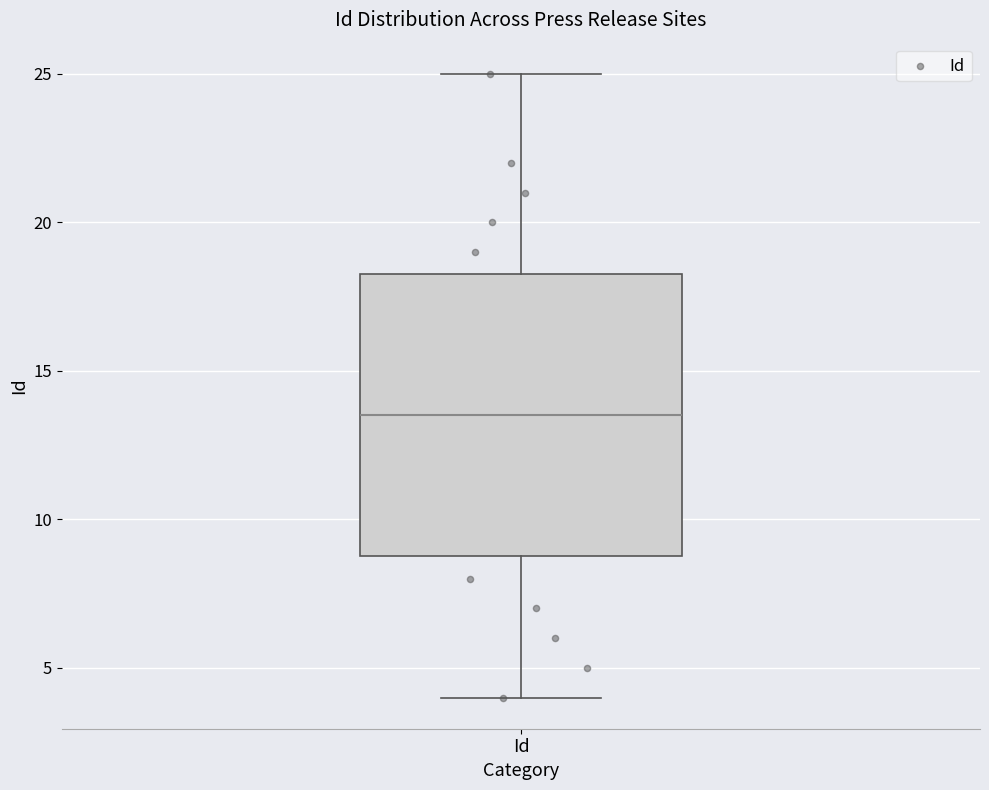

Where is the upper edge of the box for Id on the y-axis? The values are not printed on the chart, so give them approximately, as read against the axis.

18.5